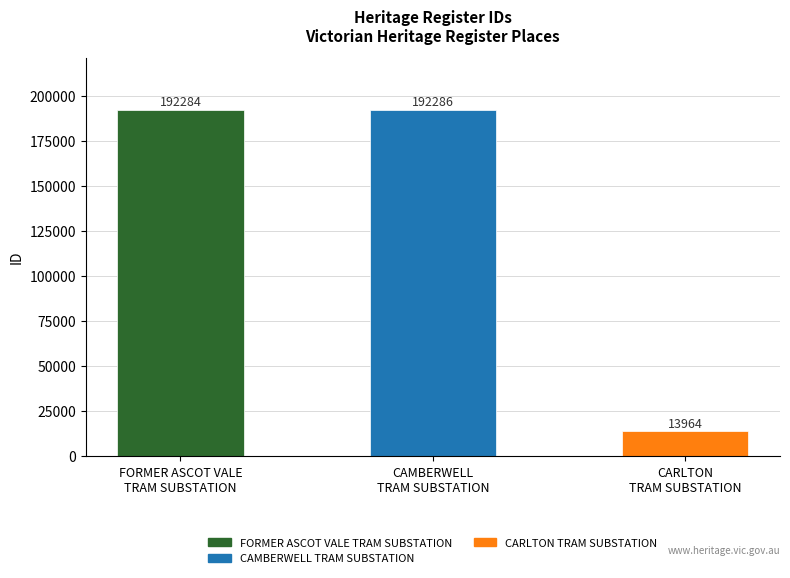

True or false: the data shows 261699 at CAMBERWELL
TRAM SUBSTATION.

False